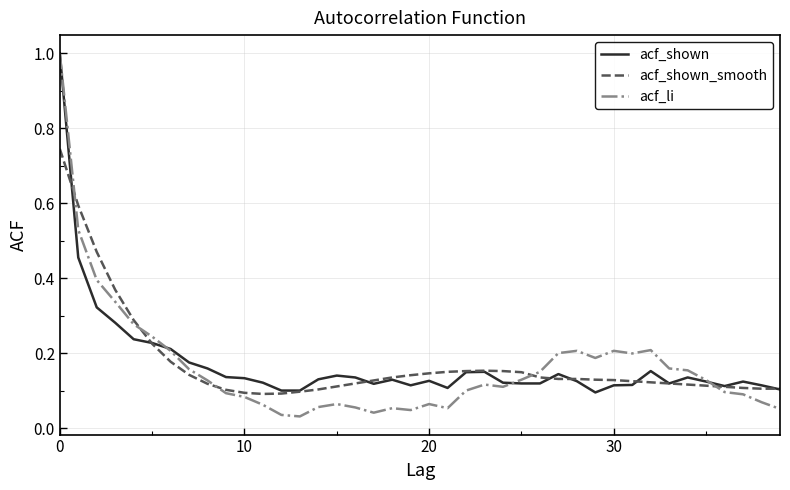

What is the maximum value shown in the chart?

1.0